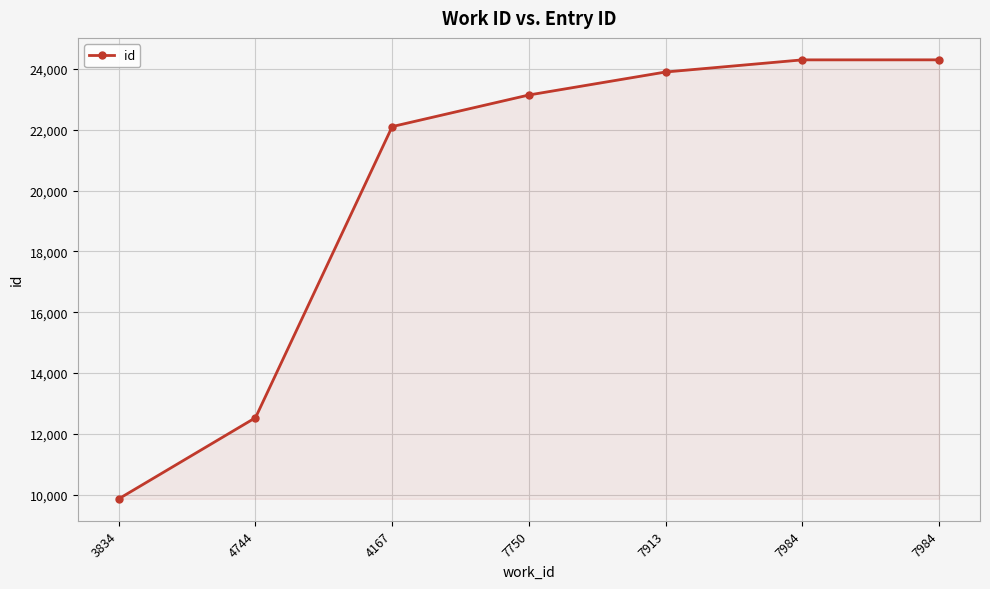

Reading left to right, what are all the values shown in this chart?

3834=9866	4744=12532	4167=22106	7750=23145	7913=23901	7984=24300	7984=24301